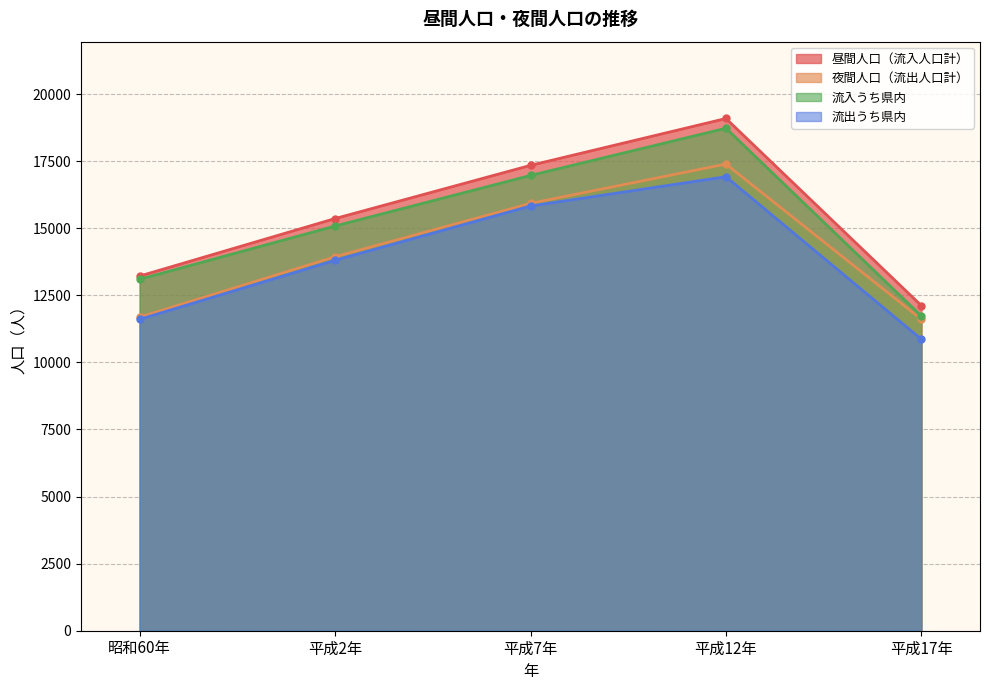

What is the smallest value displayed?

10862